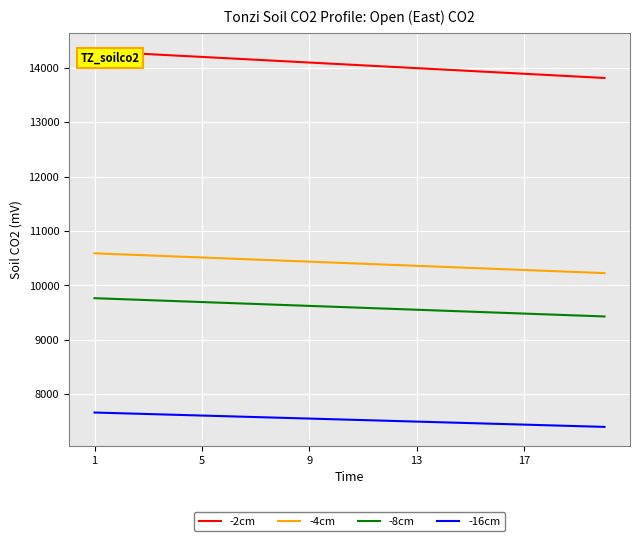

What is the highest value of the -2cm series?

14303.2